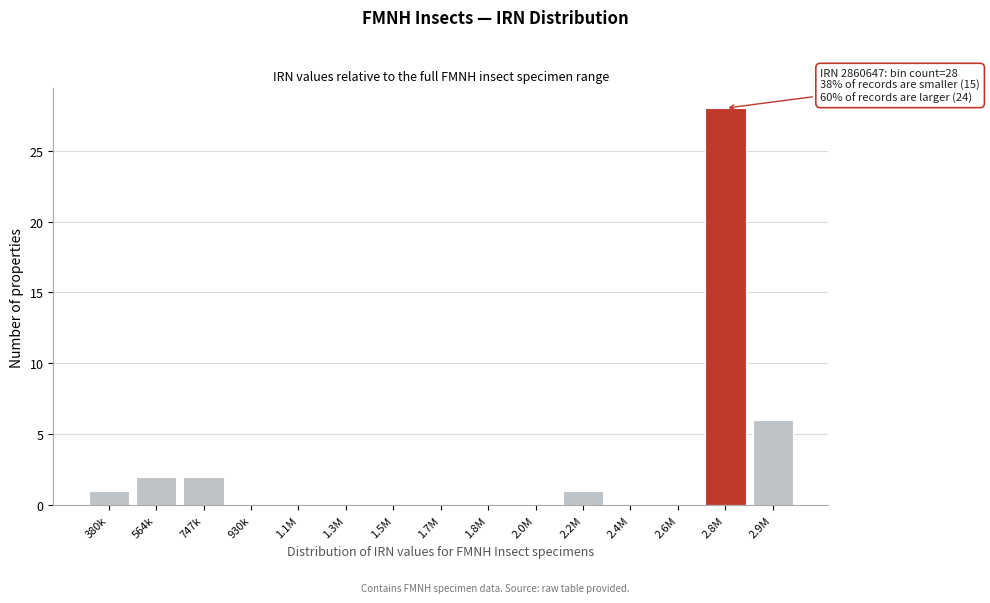

Reading left to right, list all the values displayed in this chart.

380k=1	564k=2	747k=2	930k=0	1.1M=0	1.3M=0	1.5M=0	1.7M=0	1.8M=0	2.0M=0	2.2M=1	2.4M=0	2.6M=0	2.8M=28	2.9M=6